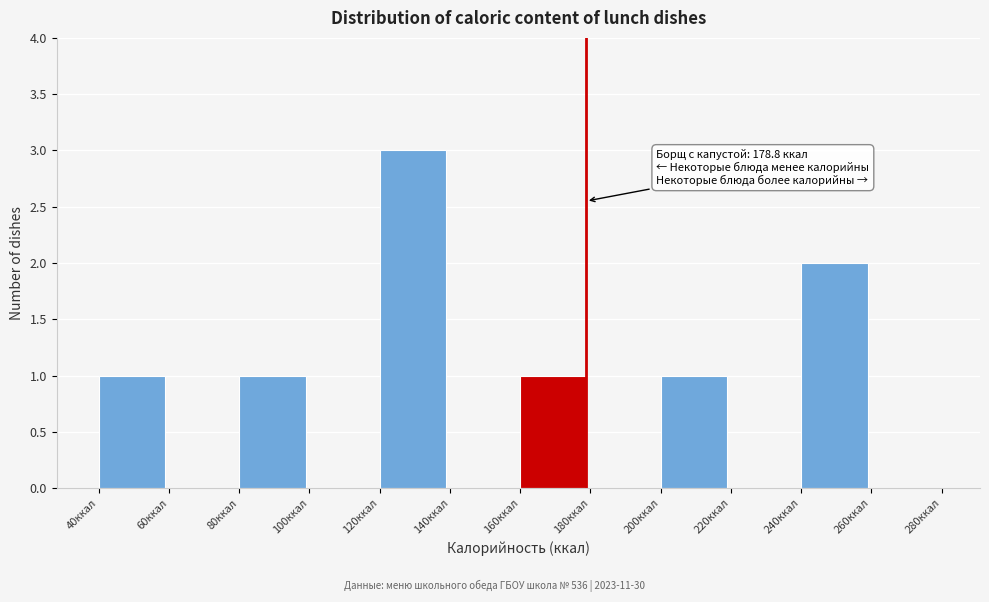

Over which range of the x-axis is the bar tallest?

120 to 140